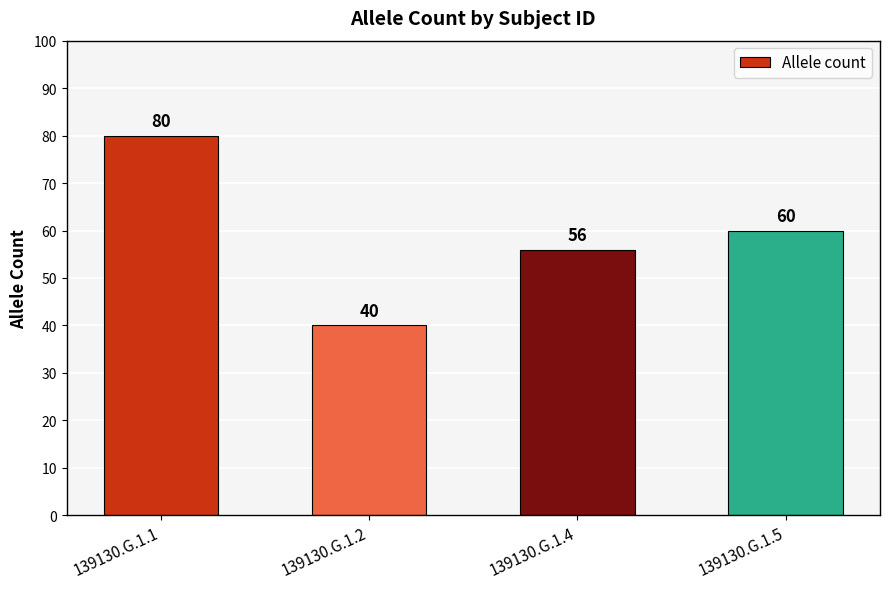

Reading right to left, transcribe all the data shown in this chart.

139130.G.1.5=60	139130.G.1.4=56	139130.G.1.2=40	139130.G.1.1=80